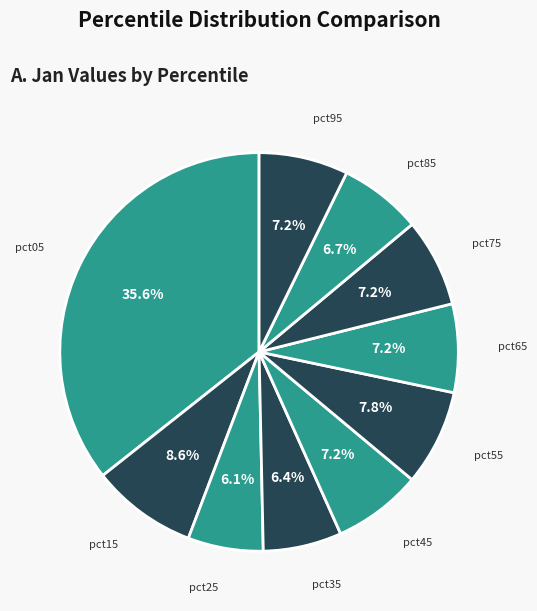

True or false: pct15 accounts for 1% of the total.

False